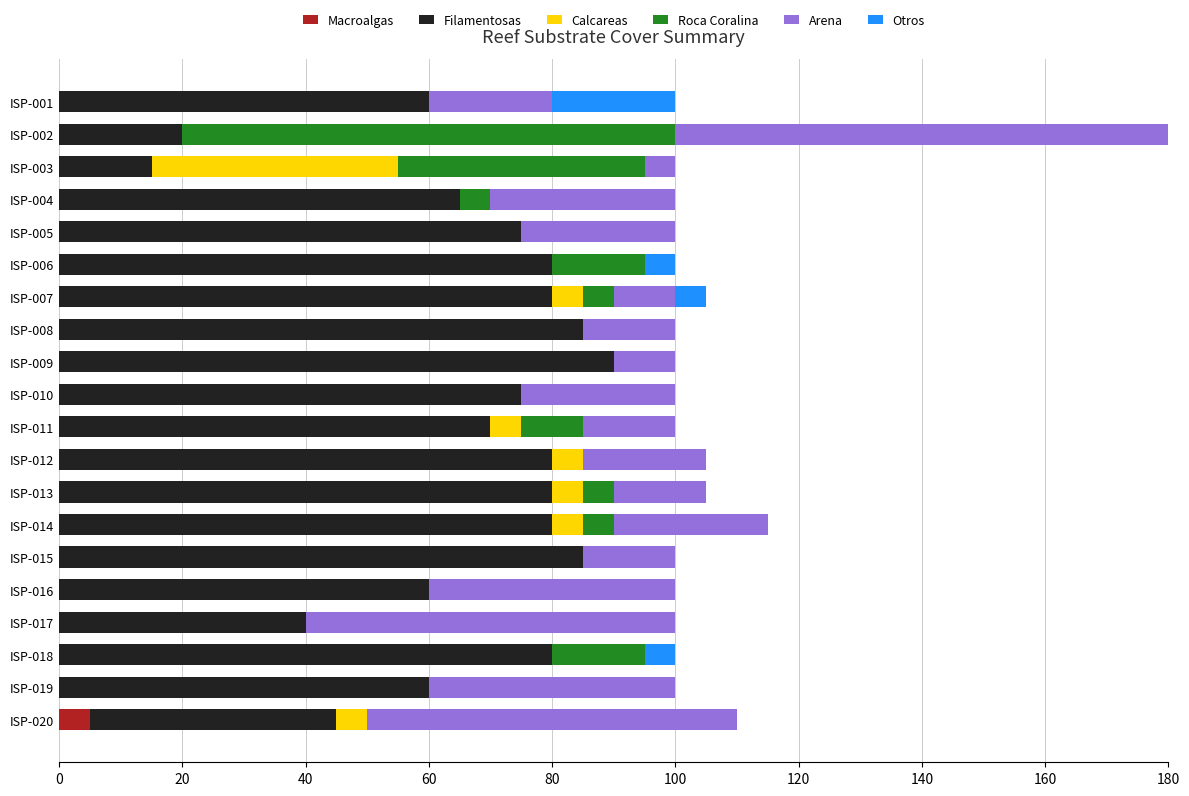

At which label does Macroalgas reach its peak?

ISP-020